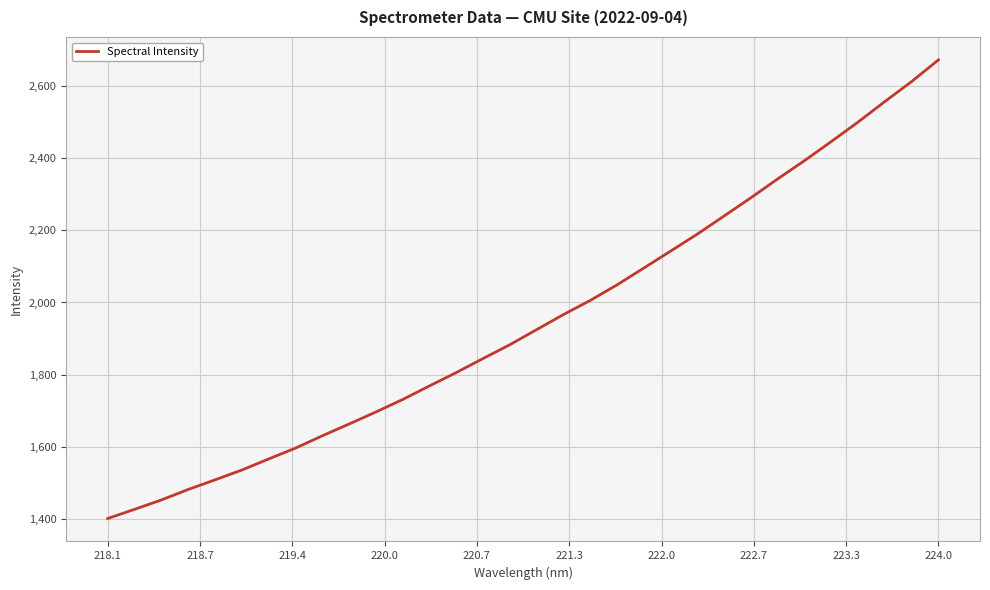

What is the minimum value shown in the chart?

1401.1